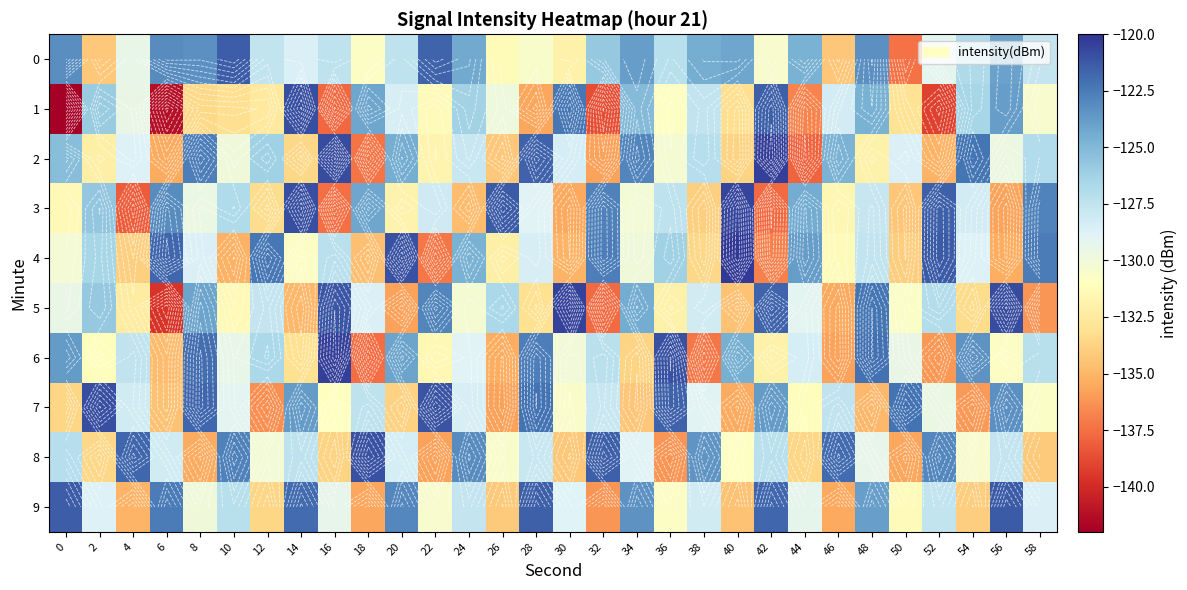

At 56, list the series in order from smallest to largest.

3, 4, 6, 2, 8, 0, 1, 7, 9, 5